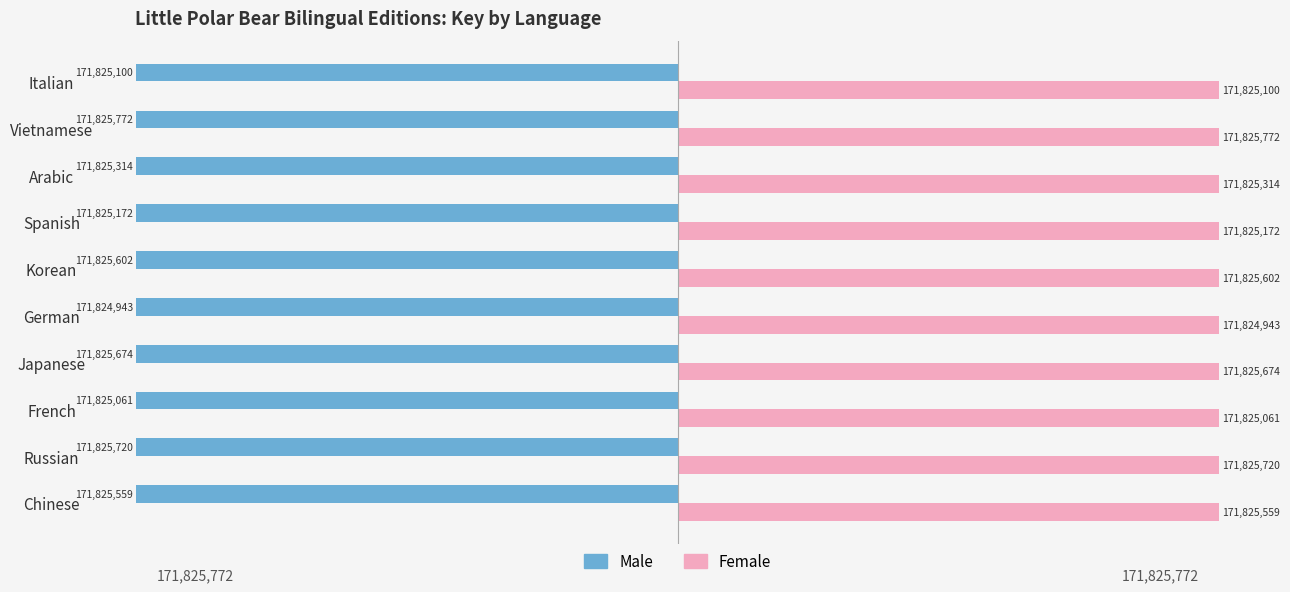

What is the difference between the highest and lowest values at Russian?

343651440